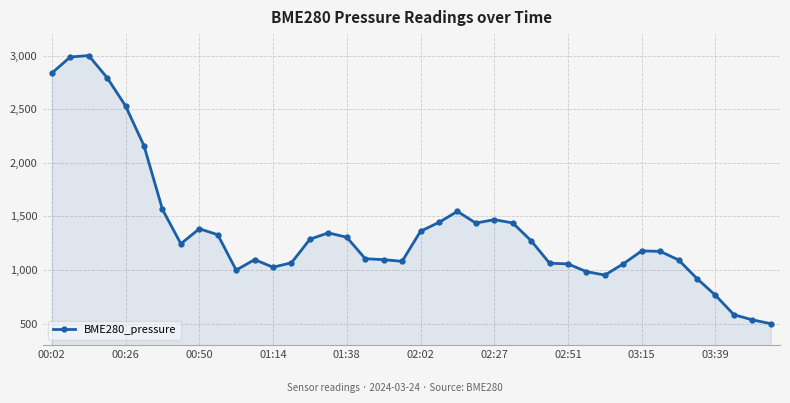

True or false: the data has more than 0 interior local peaks.

True